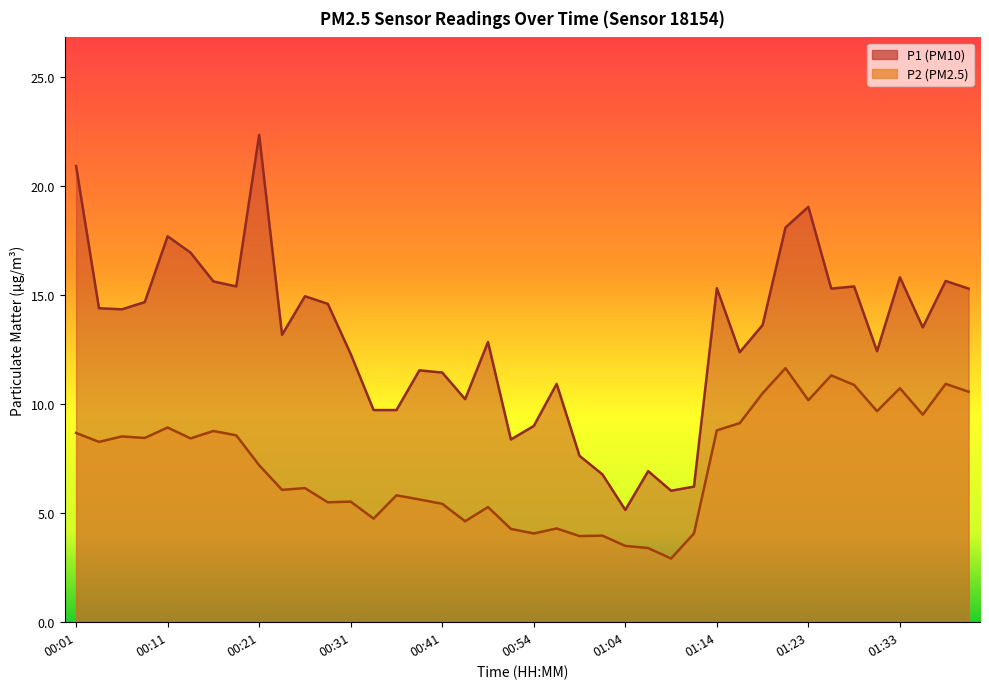

Reading left to right, transcribe all the data shown in this chart.

P1: 20.9	14.4	14.3	14.7	17.7	16.9	15.6	15.4	22.4	13.2	14.9	14.6	12.3	9.7	9.7	11.6	11.4	10.2	12.8	8.4	9.0	10.9	7.6	6.8	5.2	6.9	6.0	6.2	15.3	12.4	13.6	18.1	19.1	15.3	15.4	12.4	15.8	13.5	15.7	15.3
P2: 8.7	8.3	8.5	8.4	8.9	8.4	8.8	8.6	7.2	6.1	6.2	5.5	5.5	4.8	5.8	5.6	5.4	4.6	5.3	4.3	4.1	4.3	4.0	4.0	3.5	3.4	2.9	4.1	8.8	9.1	10.5	11.7	10.2	11.3	10.9	9.7	10.7	9.5	10.9	10.6